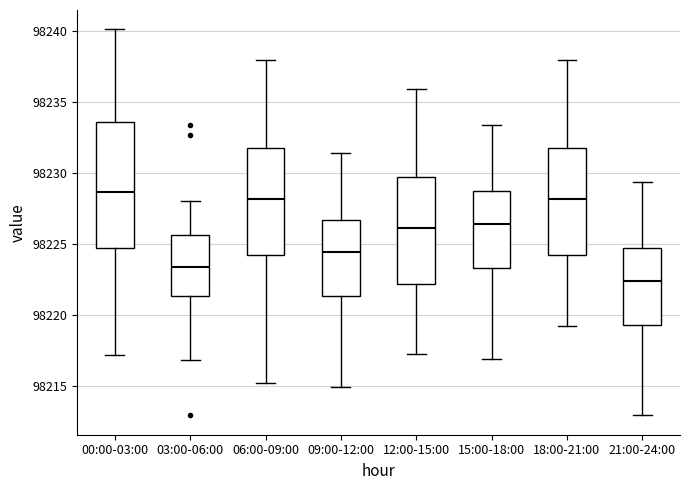

Reading left to right, transcribe this box plot: for each box, give where its median line is, the range the box spans, and where its two whiskers end, as read against the y-axis. The values are not printed on the chart, so give them approximately, as read against the axis.

00:00-03:00: median 98228.5, box 98224.5 to 98233.5, whiskers 98217.0 to 98240.0
03:00-06:00: median 98223.5, box 98221.5 to 98225.5, whiskers 98217.0 to 98228.0
06:00-09:00: median 98228.0, box 98224.0 to 98231.5, whiskers 98215.5 to 98238.0
09:00-12:00: median 98224.5, box 98221.5 to 98226.5, whiskers 98215.0 to 98231.5
12:00-15:00: median 98226.0, box 98222.0 to 98229.5, whiskers 98217.5 to 98236.0
15:00-18:00: median 98226.5, box 98223.5 to 98228.5, whiskers 98217.0 to 98233.5
18:00-21:00: median 98228.0, box 98224.0 to 98231.5, whiskers 98219.5 to 98238.0
21:00-24:00: median 98222.5, box 98219.5 to 98224.5, whiskers 98213.0 to 98229.5